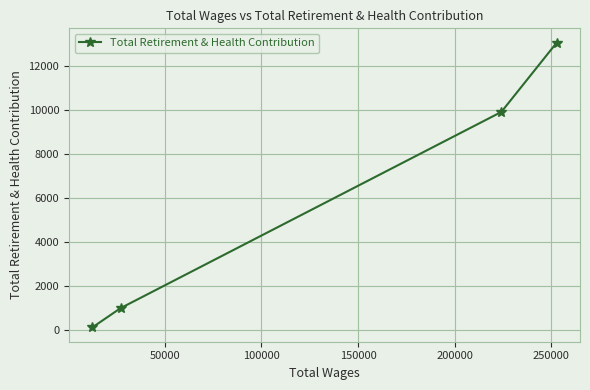

What is the sum of all values?

24051